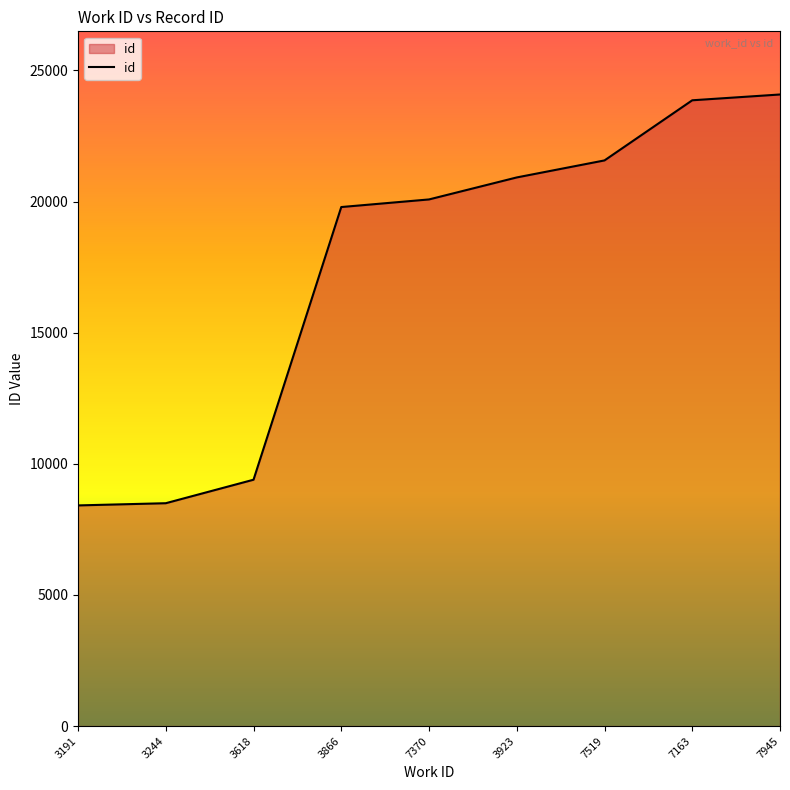

What is the minimum value shown in the chart?

8414